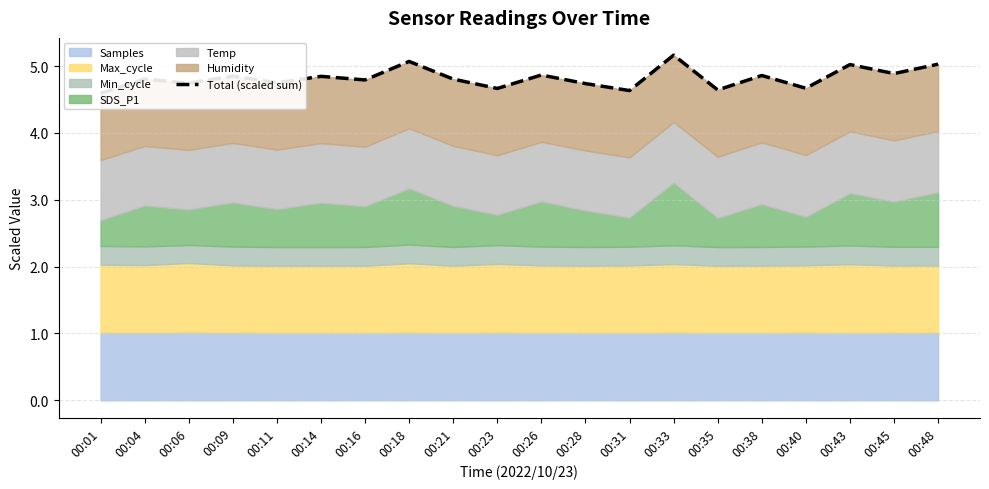

Rank the categories by value from highest to lowest.

00:33, 00:18, 00:48, 00:43, 00:45, 00:26, 00:38, 00:09, 00:14, 00:04, 00:21, 00:16, 00:11, 00:06, 00:28, 00:40, 00:23, 00:35, 00:31, 00:01